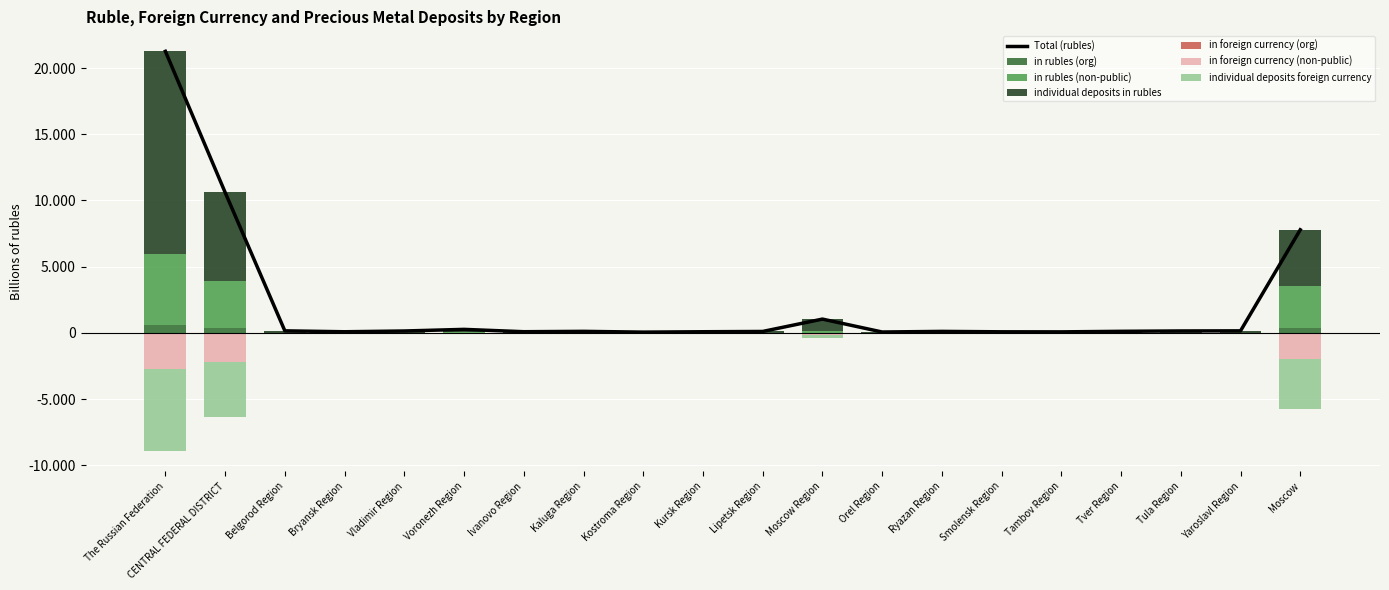

Read the individual deposits foreign currency value at CENTRAL FEDERAL DISTRICT.

-4195.5